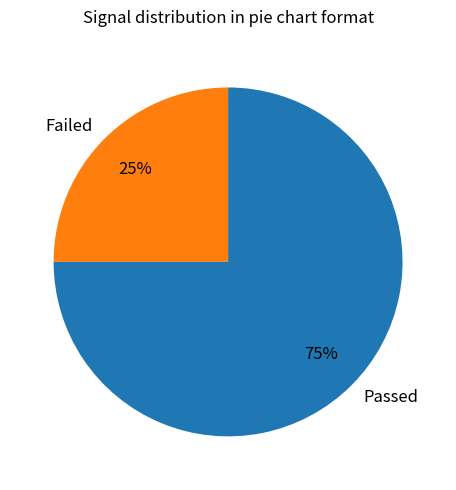

Do Passed and Failed together represent more than half of the pie?

Yes